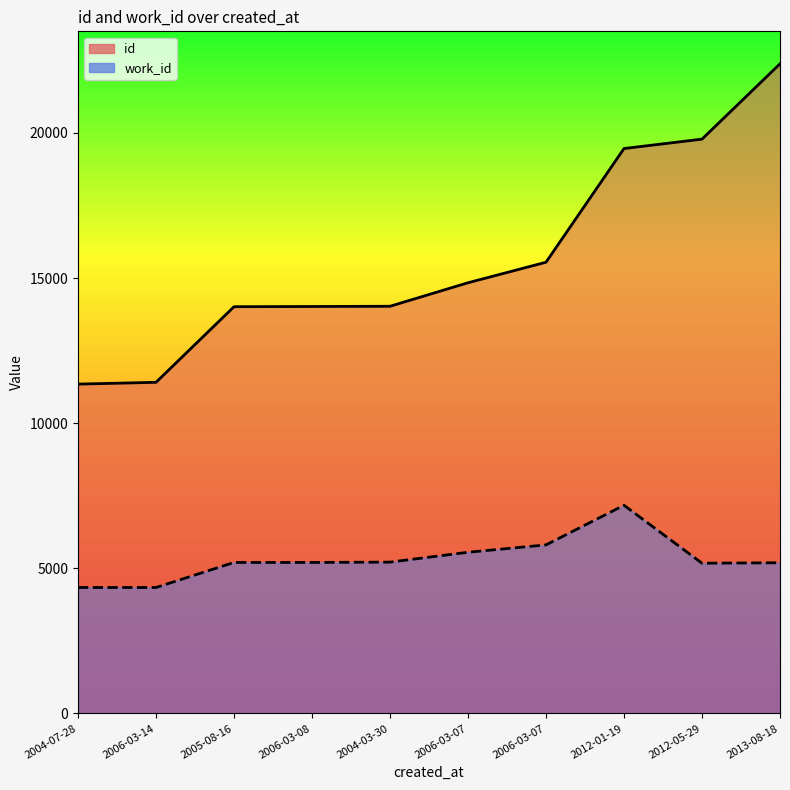

What is the sum of all id values?

156827.0